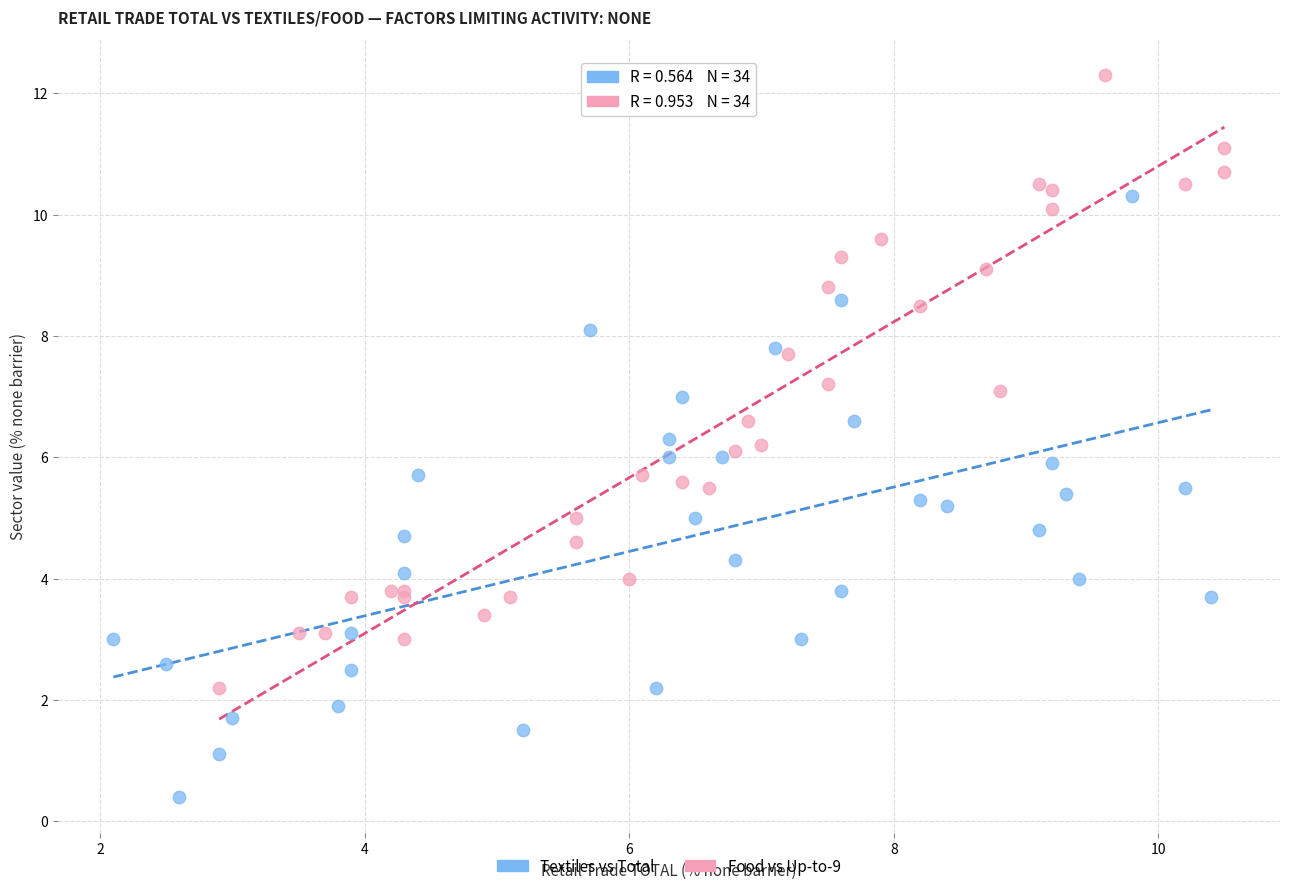

What are all the series names shown in the legend?

Textiles vs Total, Food vs Up-to-9